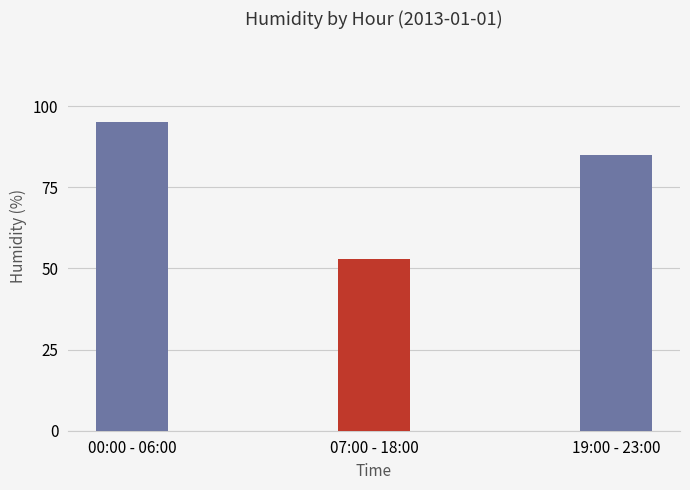

How many bars are there in total?

3